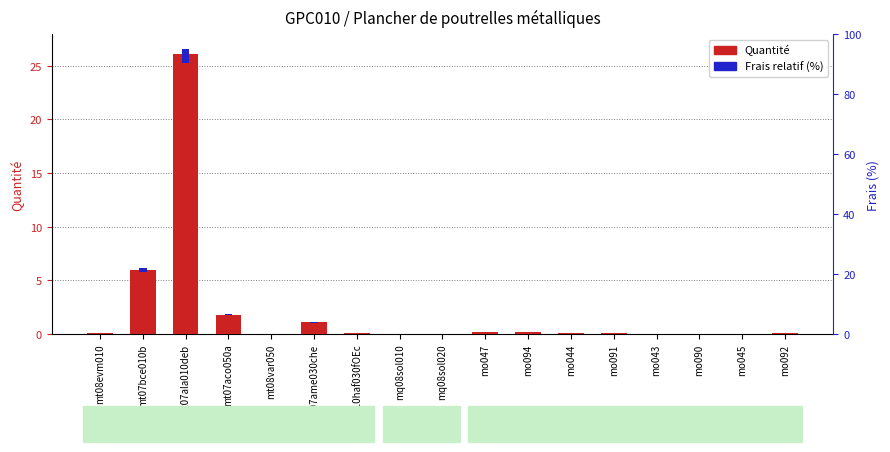

Rank the series by their average value, from lowest to highest.

Frais relatif (%), Quantité